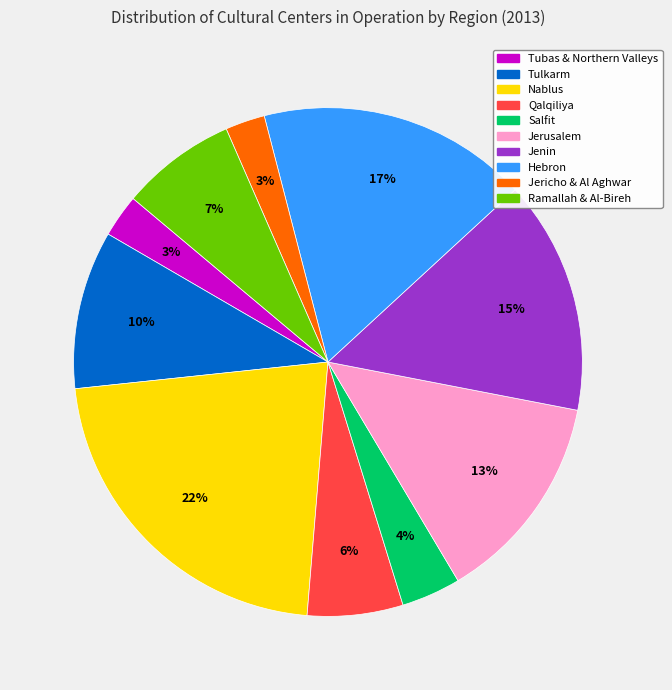

Combined, do Jenin and Qalqiliya account for over 50%?

No